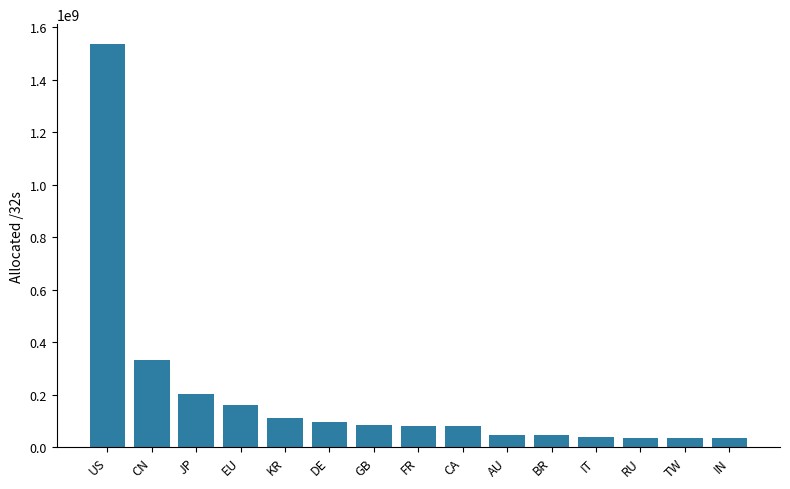

What is the minimum value shown in the chart?

34650624